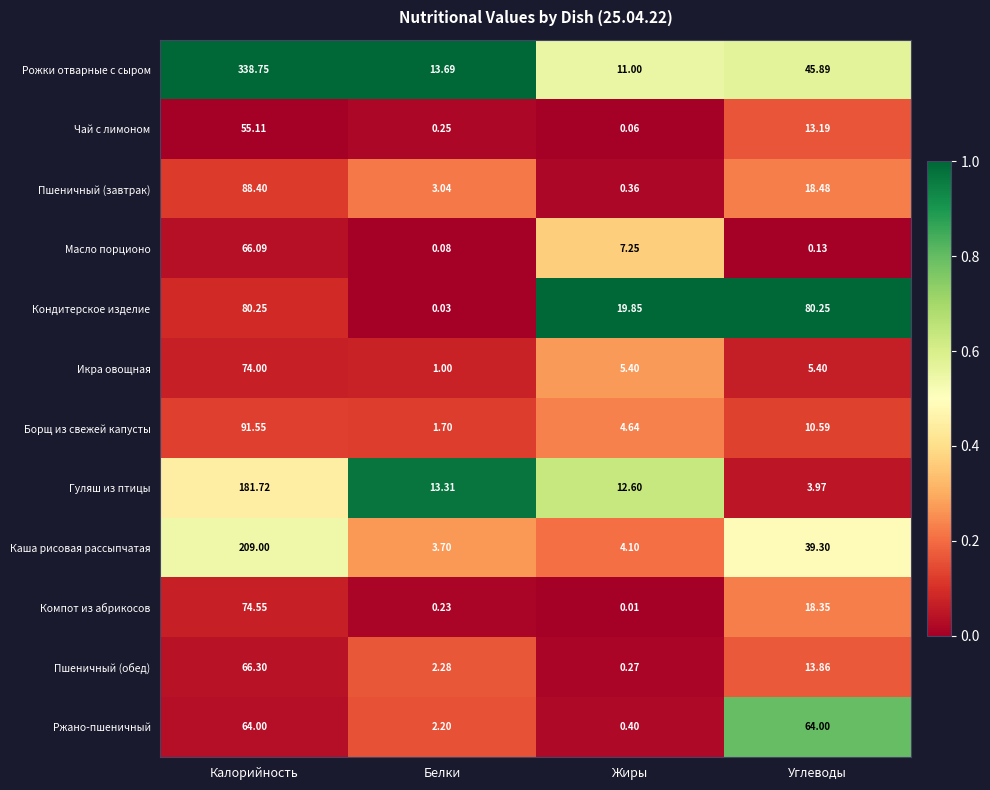

Rank the categories by Компот из абрикосов value from lowest to highest.

Жиры, Белки, Углеводы, Калорийность